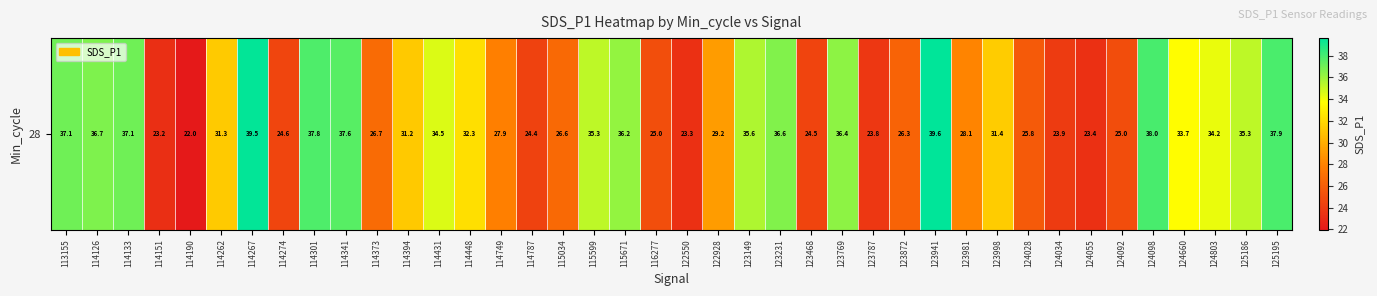

Between 123872 and 123941, which is larger?

123941